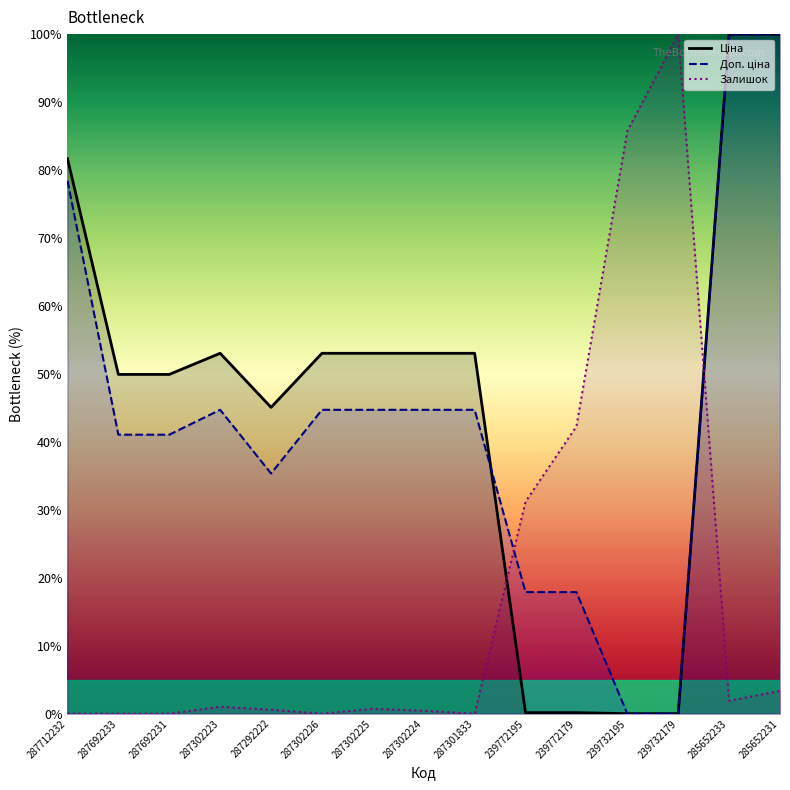

What is the value of the Ціна point at the 8th from the left?

53.0